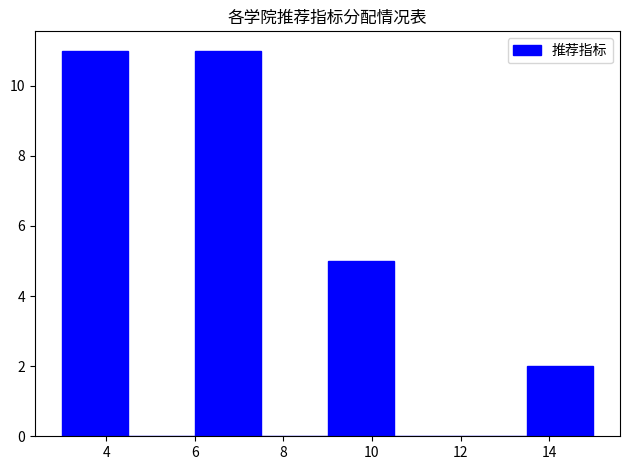

How tall is the bar that spans 13.5 to 15.0 on the x-axis? Neither the bar edges nor the heights are printed on the chart, so give them approximately, as read against the axes.

2